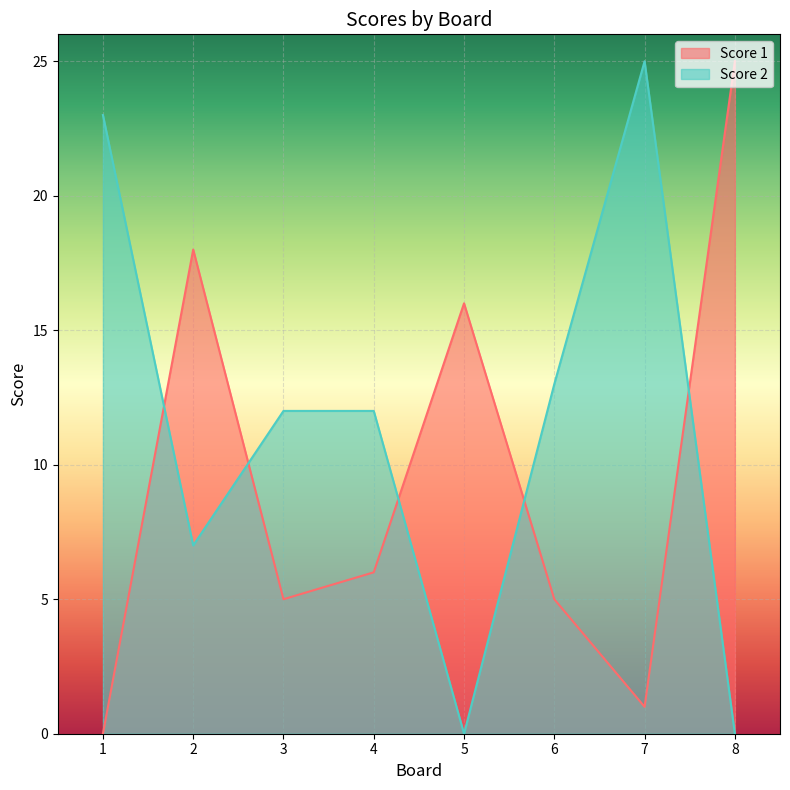

How many positive values does the Score 1 series have?

7